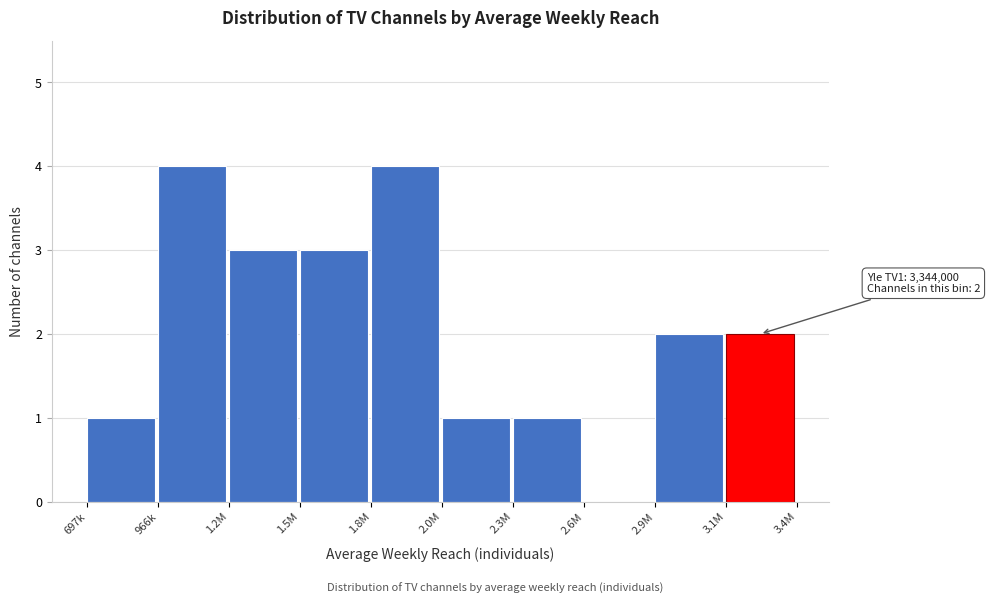

Reading left to right, what are all the values shown in this chart?

697k=1	966k=4	1.2M=3	1.5M=3	1.8M=4	2.0M=1	2.3M=1	2.6M=0	2.9M=2	3.1M=2